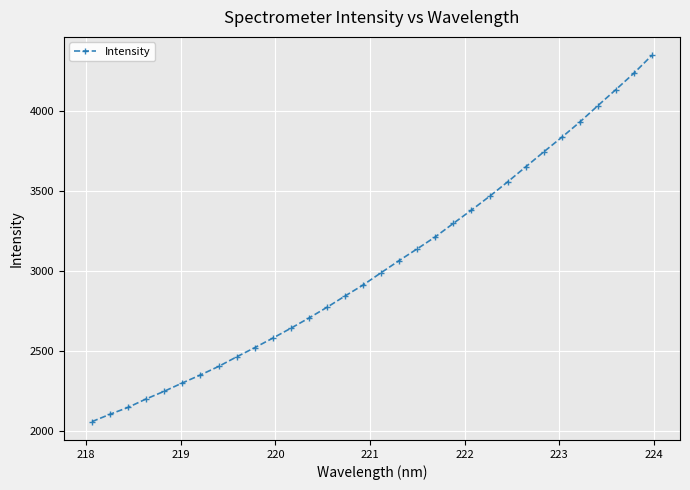

Is this an area chart (filled region under the line)?

No